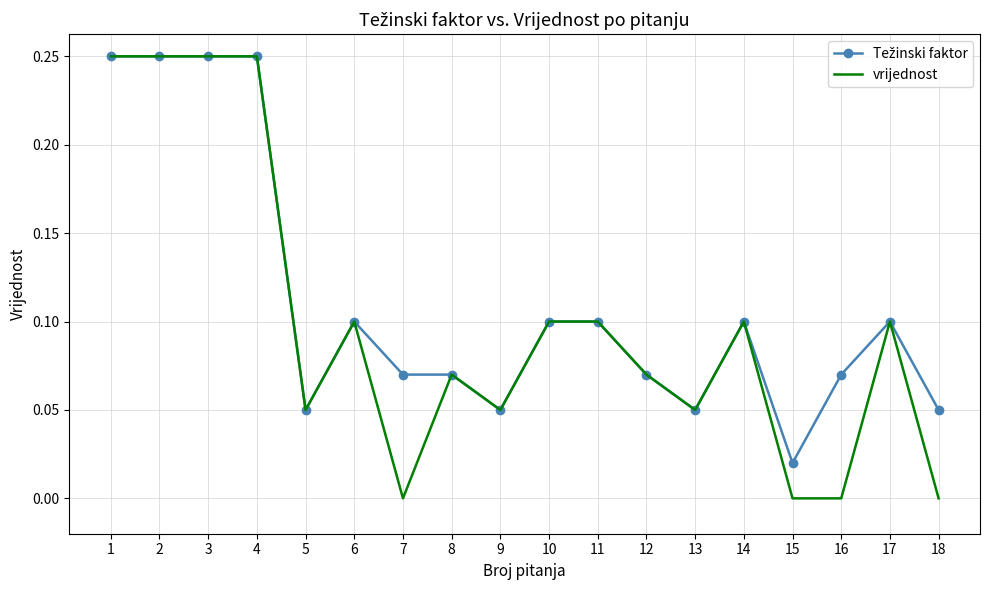

Which series changed the most between 11 and 15?

vrijednost